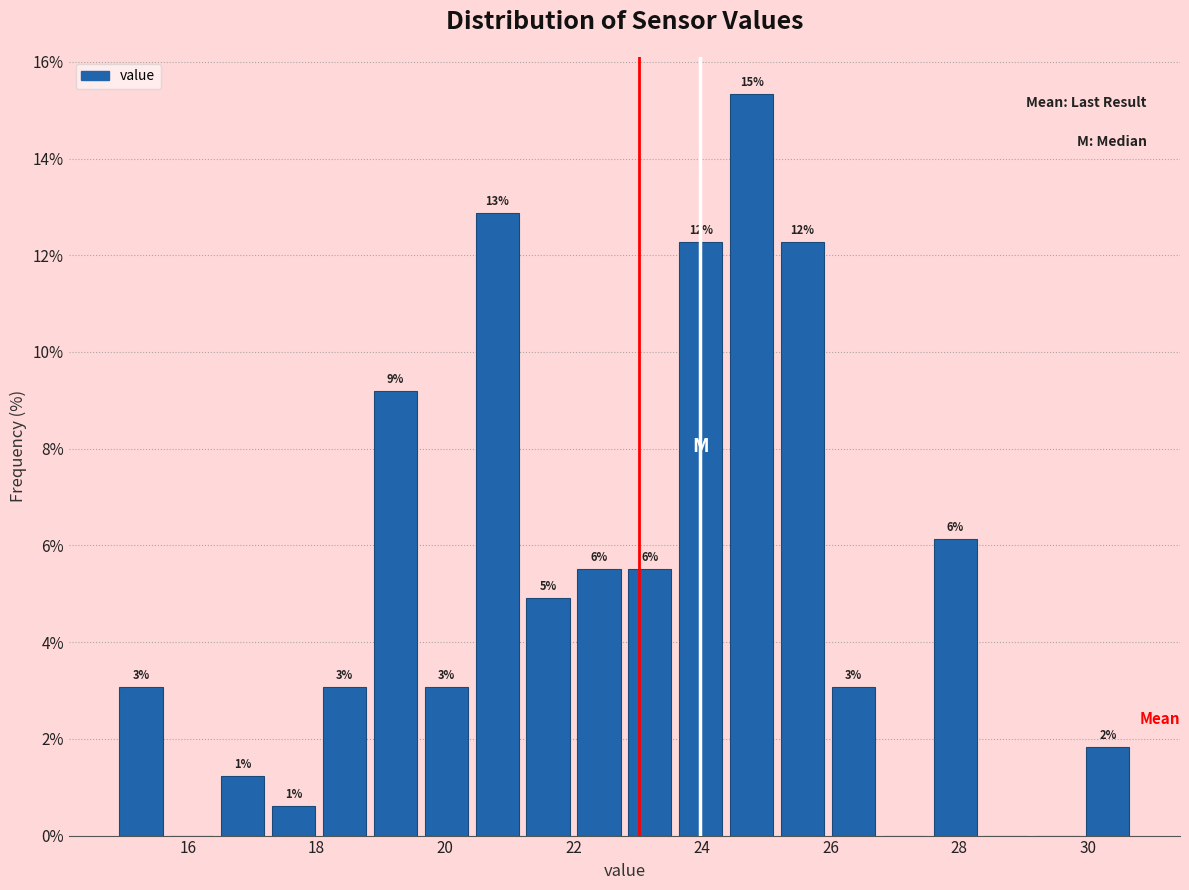

Read against the x-axis, roughly where is the centre of the tallest bar?

24.8